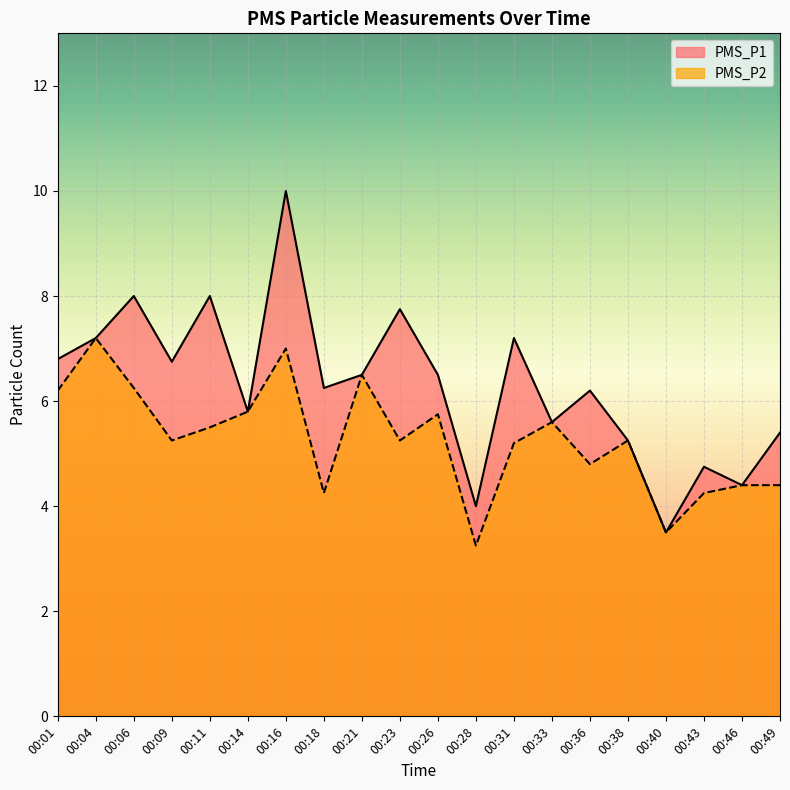

Is it true that PMS_P1 equals 3.0 at 00:38?

False